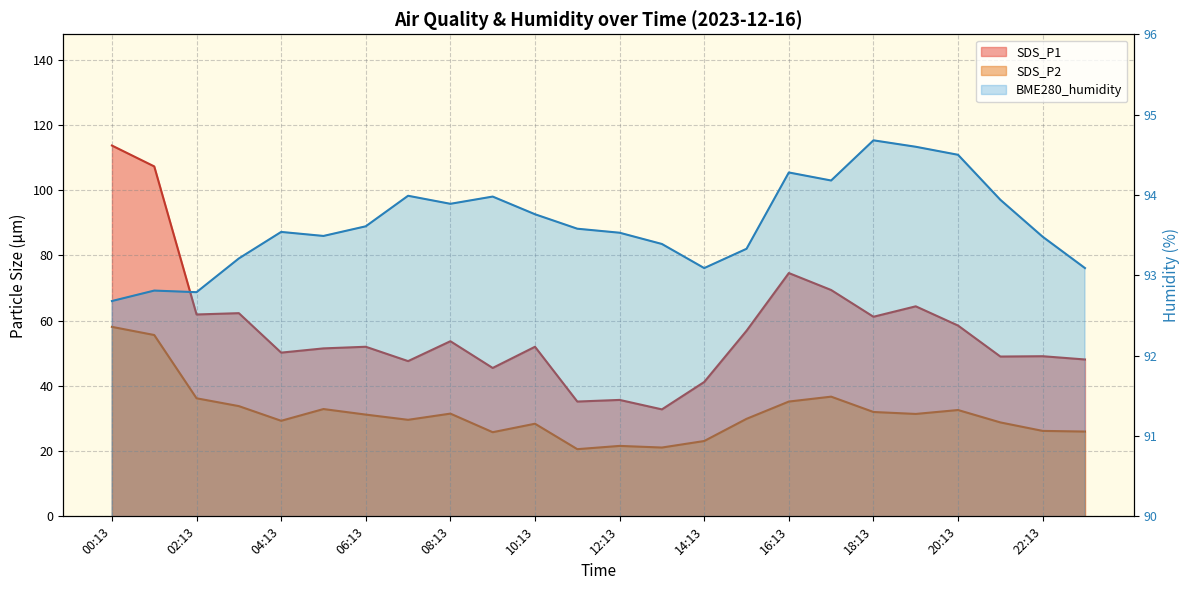

Which series has the widest spread of values?

SDS_P1